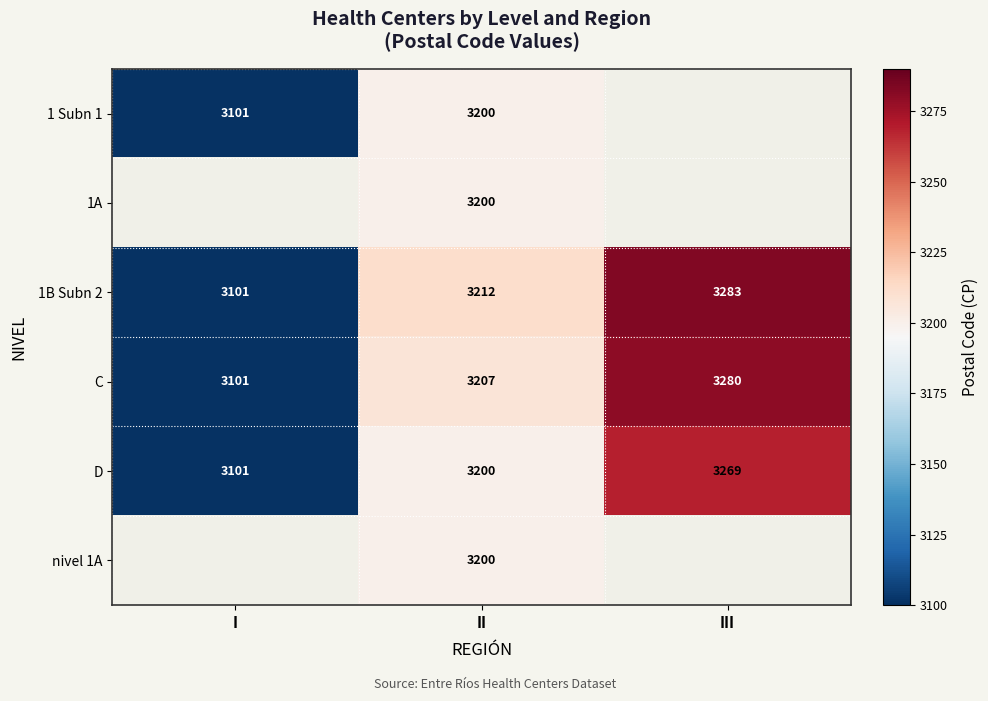

What is the difference between the highest and lowest values at II?

12